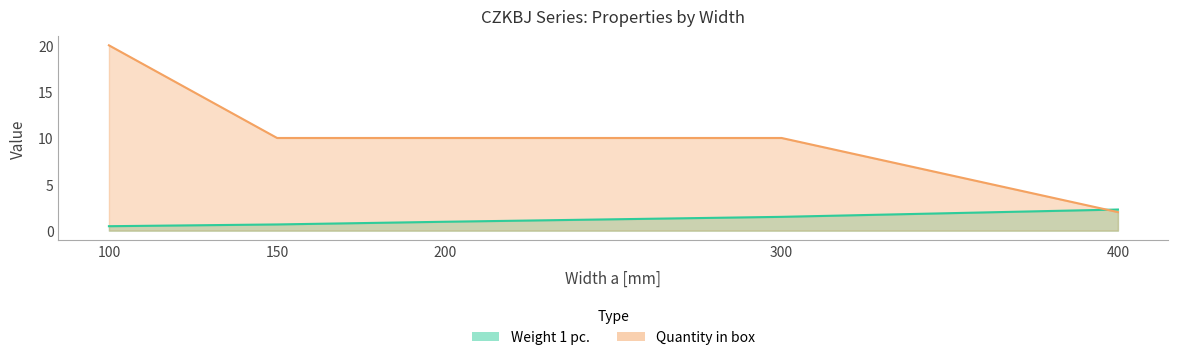

At how many categories does at least one series exceed 4?

4